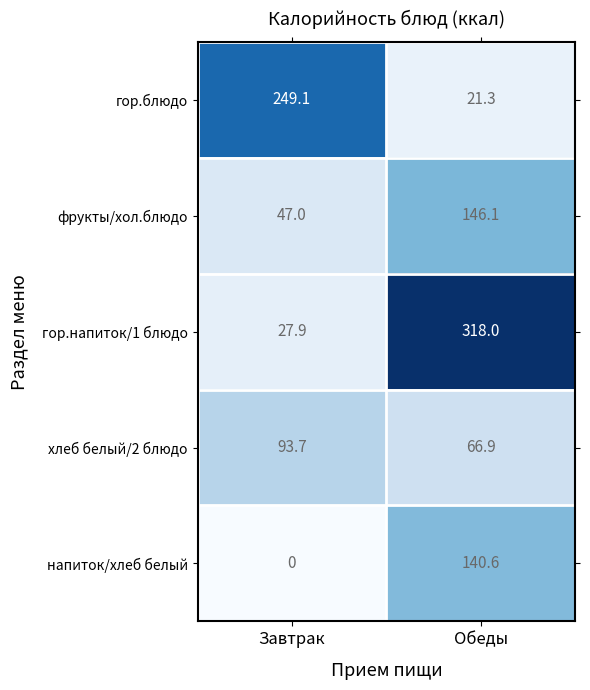

The хлеб белый/2 блюдо series shows 131.9 at Завтрак. True or false?

False